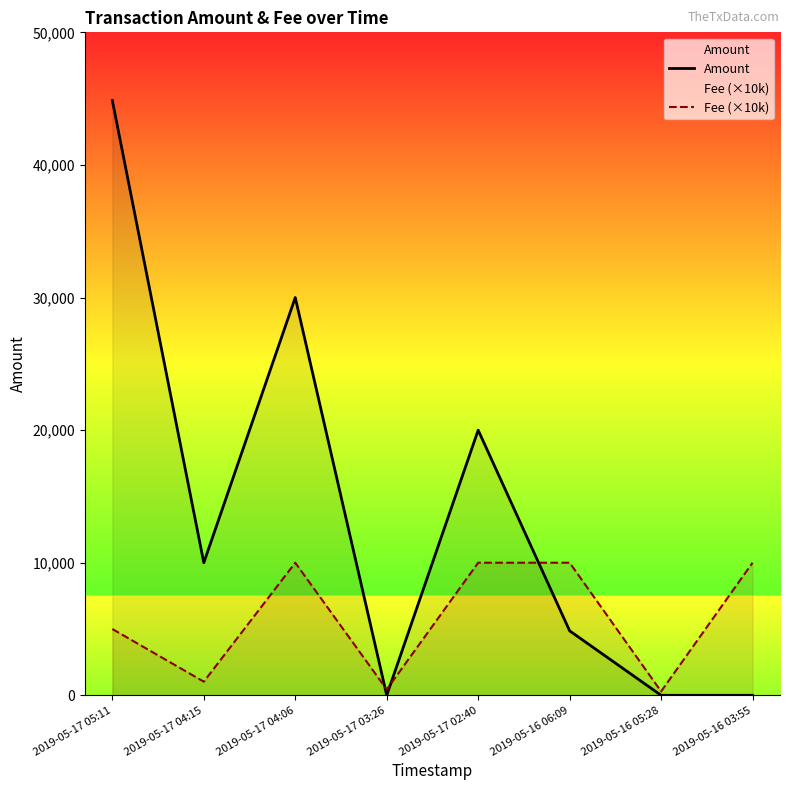

Count the number of data series in this chart.

2